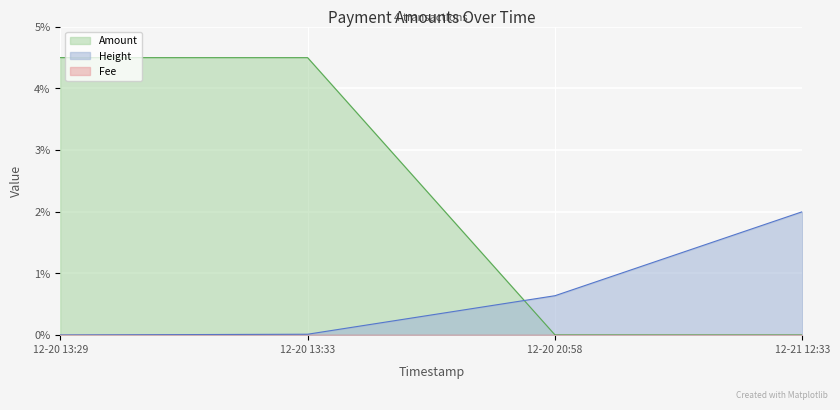

How many series are shown in this chart?

3